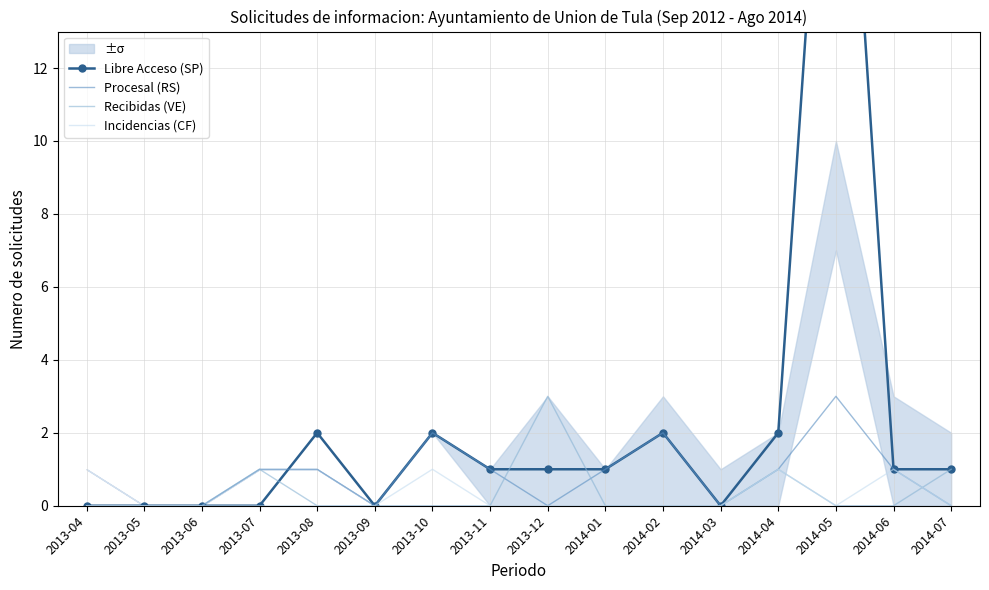

Does the chart have visible grid lines?

Yes